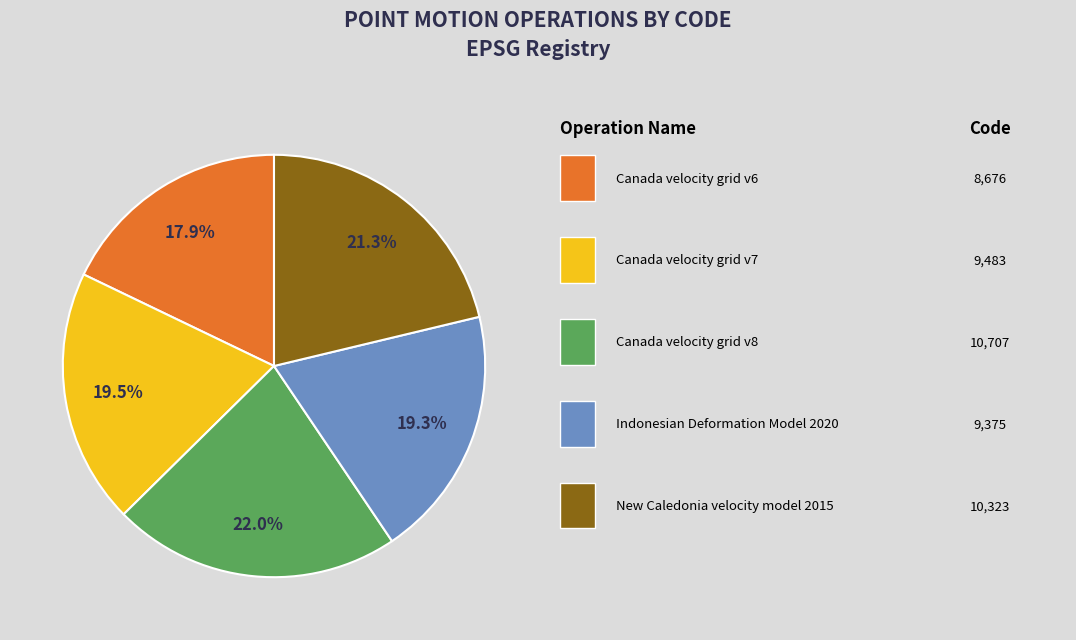

Is there a majority slice in this chart?

No